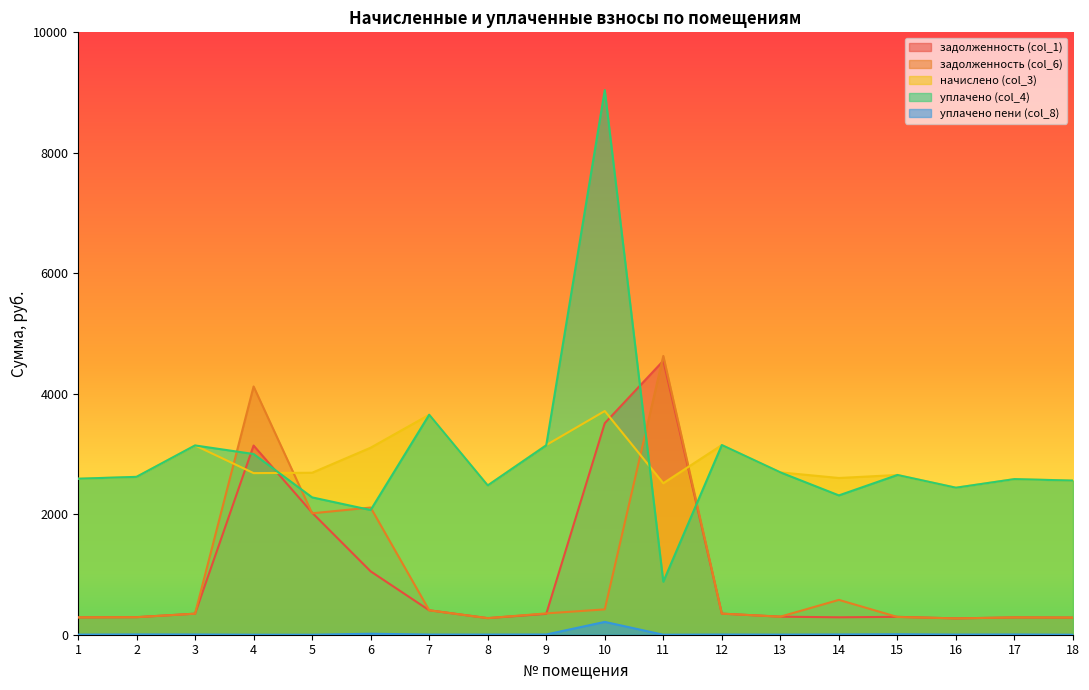

Reading right to left, extract all data points from this chart.

задолженность (col_1): 18=284.3	17=287.0	16=271.2	15=296.8	14=289.1	13=299.5	12=349.8	11=4548.1	10=3511.1	9=346.4	8=275.3	7=405.7	6=1052.1	5=2026.0	4=3140.6	3=349.5	2=291.2	1=287.7
задолженность (col_6): 18=284.3	17=287.0	16=271.2	15=294.6	14=578.2	13=300.0	12=349.8	11=4628.2	10=420.6	9=354.1	8=275.3	7=405.7	6=2111.2	5=2015.6	4=4121.0	3=349.1	2=291.2	1=287.7
начислено (col_3): 18=2558.5	17=2583.4	16=2440.5	15=2651.7	14=2602.0	13=2695.1	12=3148.5	11=2515.1	10=3713.6	9=3148.5	8=2477.8	7=3651.5	6=3105.0	5=2688.9	4=2682.7	3=3142.3	2=2620.6	1=2589.6
уплачено (col_4): 18=2558.5	17=2583.4	16=2440.5	15=2651.7	14=2312.9	13=2695.1	12=3148.5	11=880.0	10=9041.8	9=3144.2	8=2477.8	7=3651.5	6=2070.0	5=2280.0	4=3000.0	3=3142.3	2=2620.6	1=2589.6
уплачено пени (col_8): 18=0.0	17=3.9	16=2.4	15=7.8	14=4.2	13=1.6	12=3.1	11=0.0	10=212.9	9=3.8	8=2.3	7=2.7	6=16.4	5=0.0	4=0.0	3=3.7	2=4.8	1=1.8